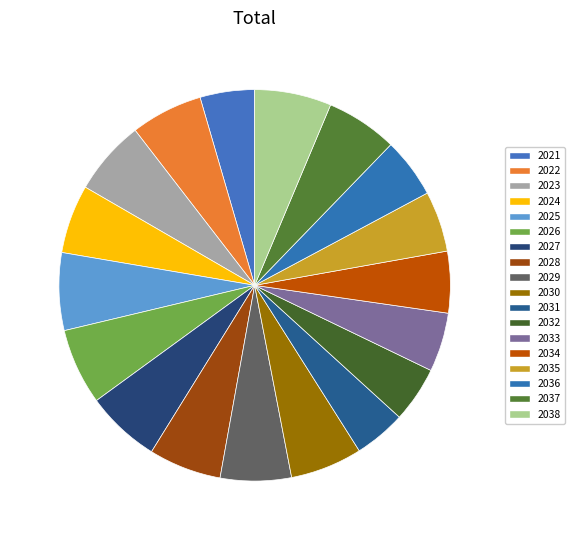

How much of the chart is everything except 2021?

95.5%